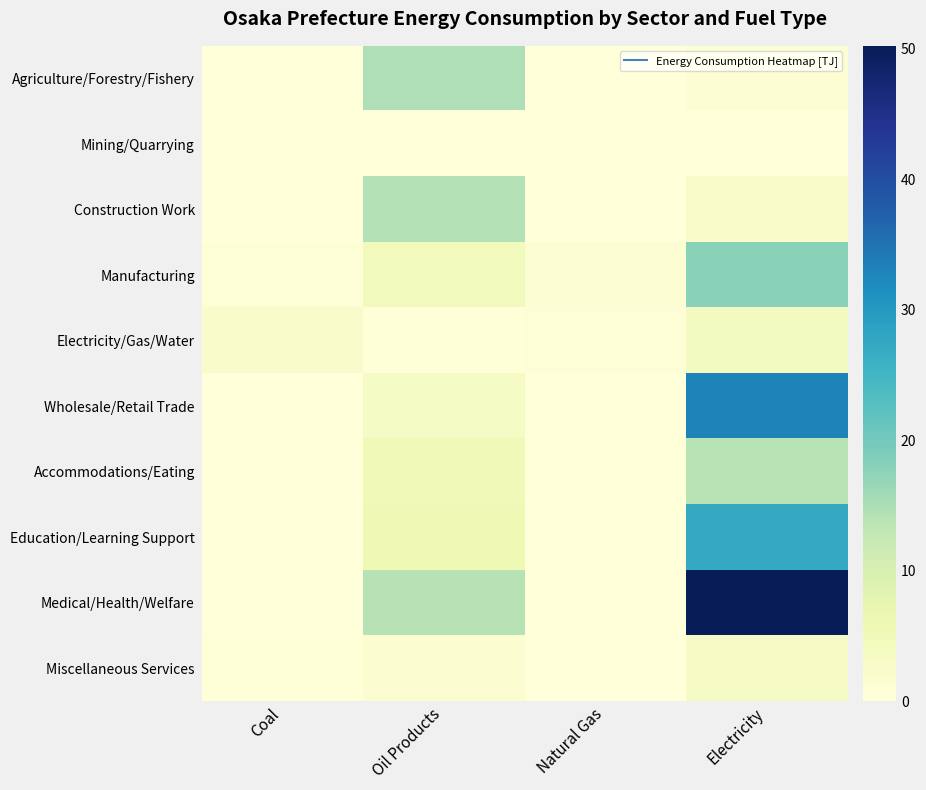

Which series has the largest range (max minus min)?

Medical/Health/Welfare